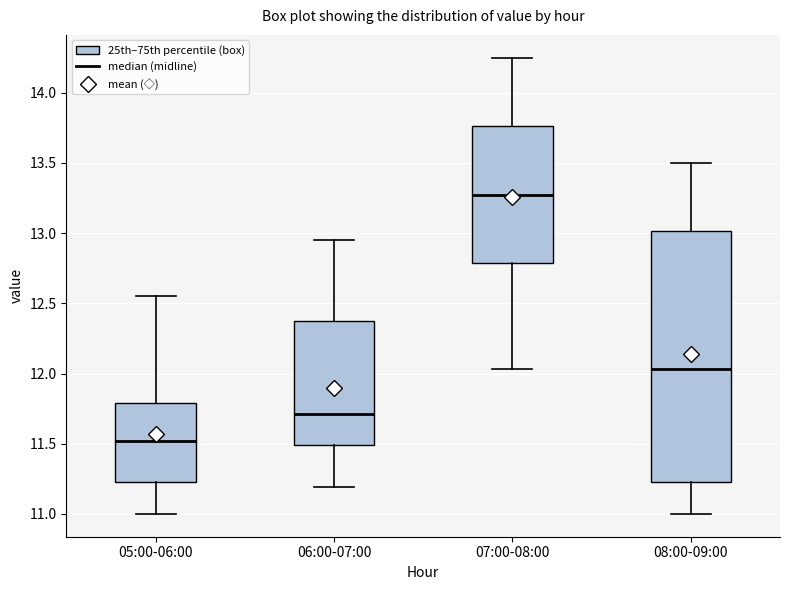

Which box's median line is the highest?

07:00-08:00